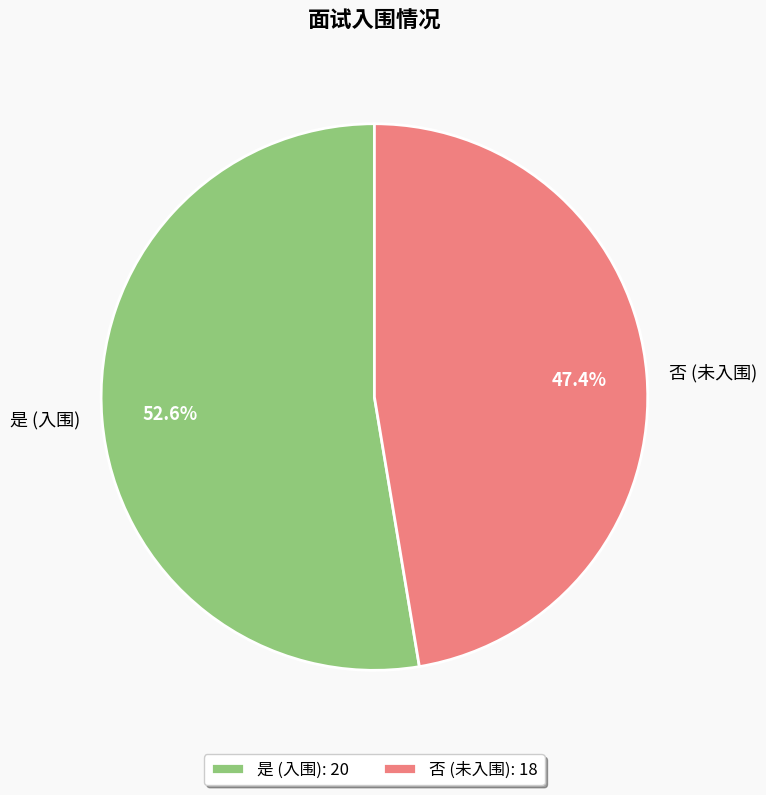

What percentage do 否 (未入围) and 是 (入围) together represent?

100.0%